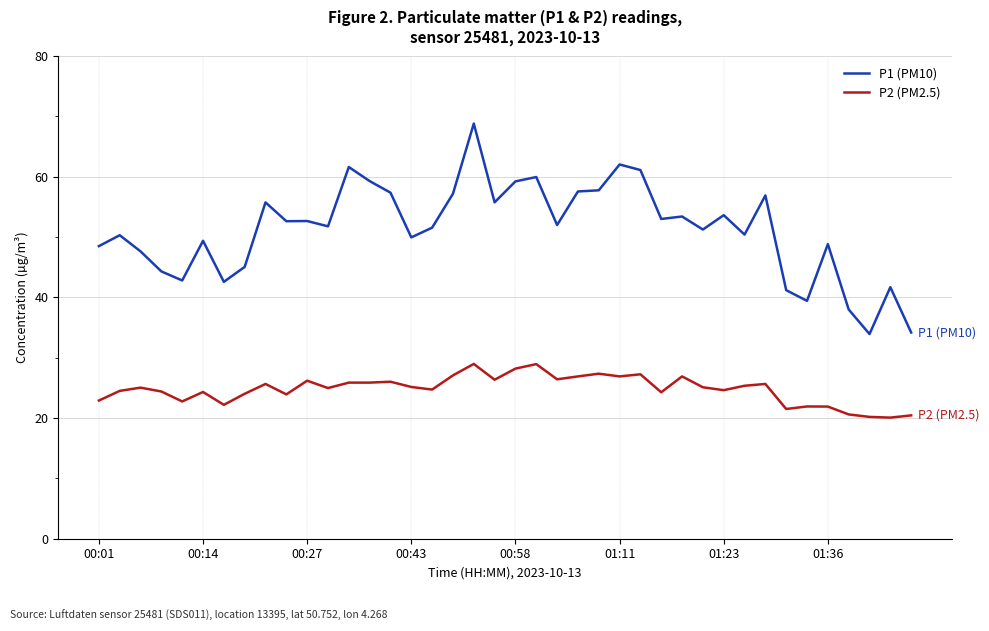

What is the difference between the maximum and minimum values in the P2 (PM2.5) series?

8.9